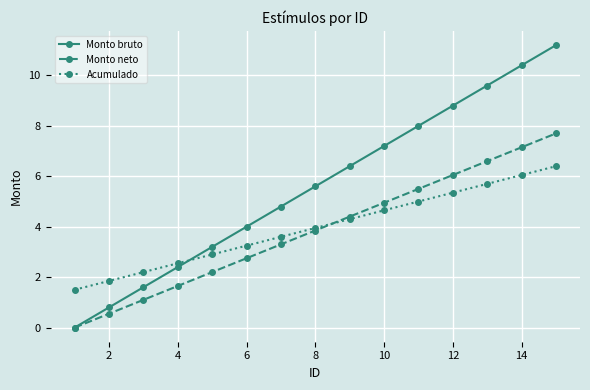

What is the average value of the Monto neto series?

3.9